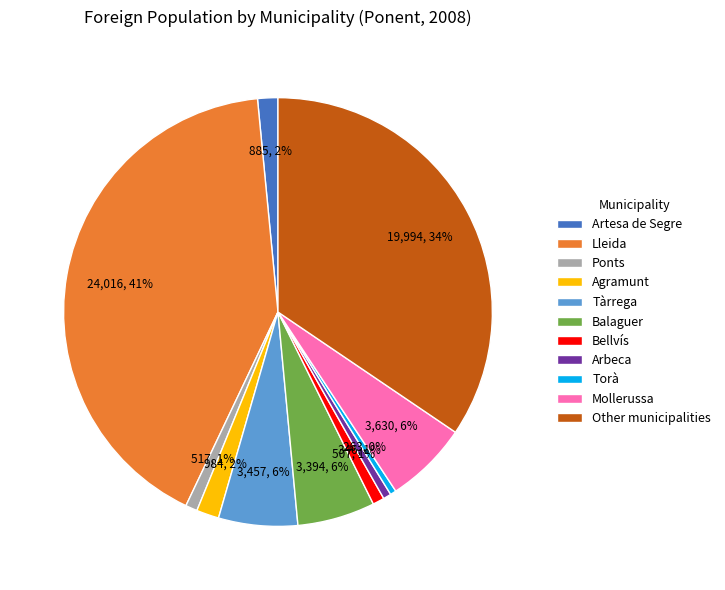

Which category has the biggest portion of the pie?

Lleida